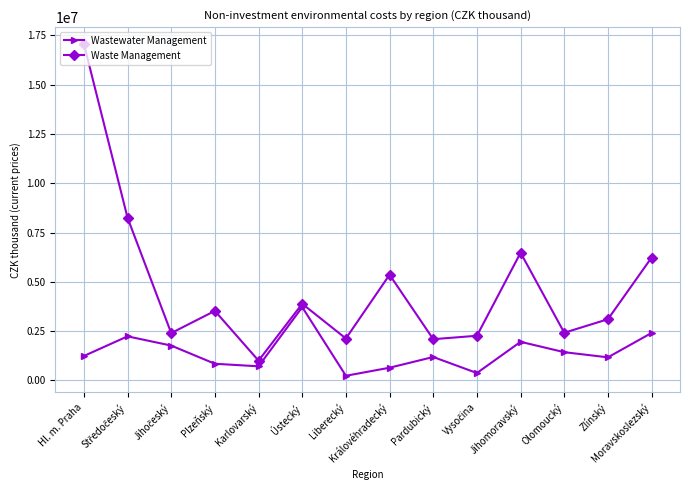

What is the greatest value displayed?

17071938